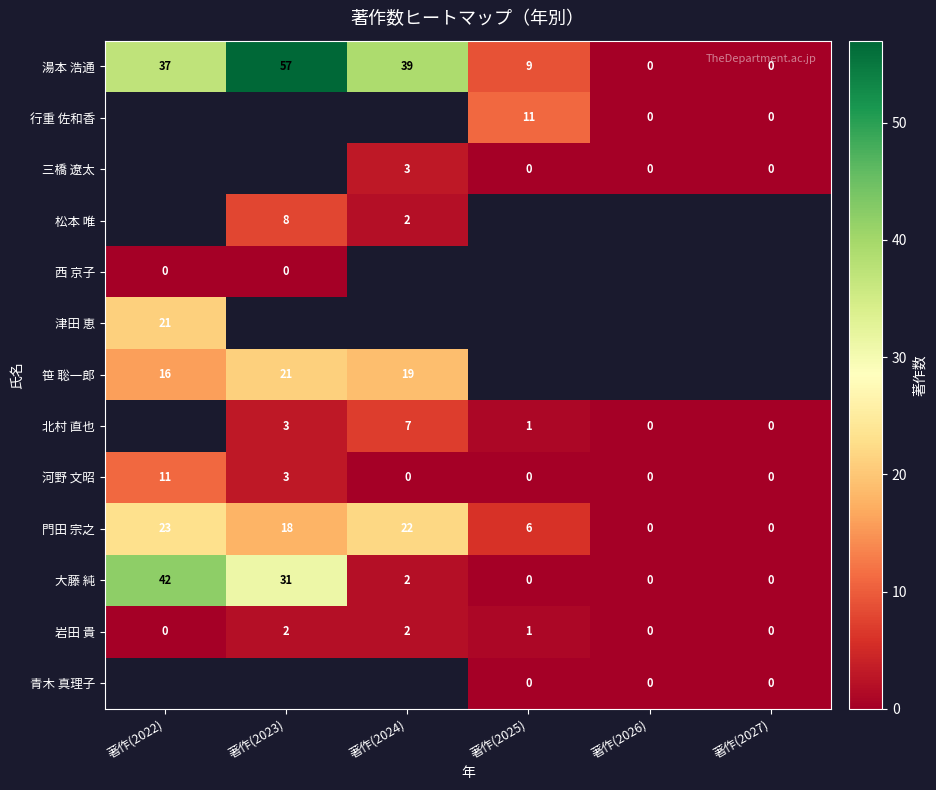

Where is 門田 宗之 nearest to the value 11?

著作(2025)